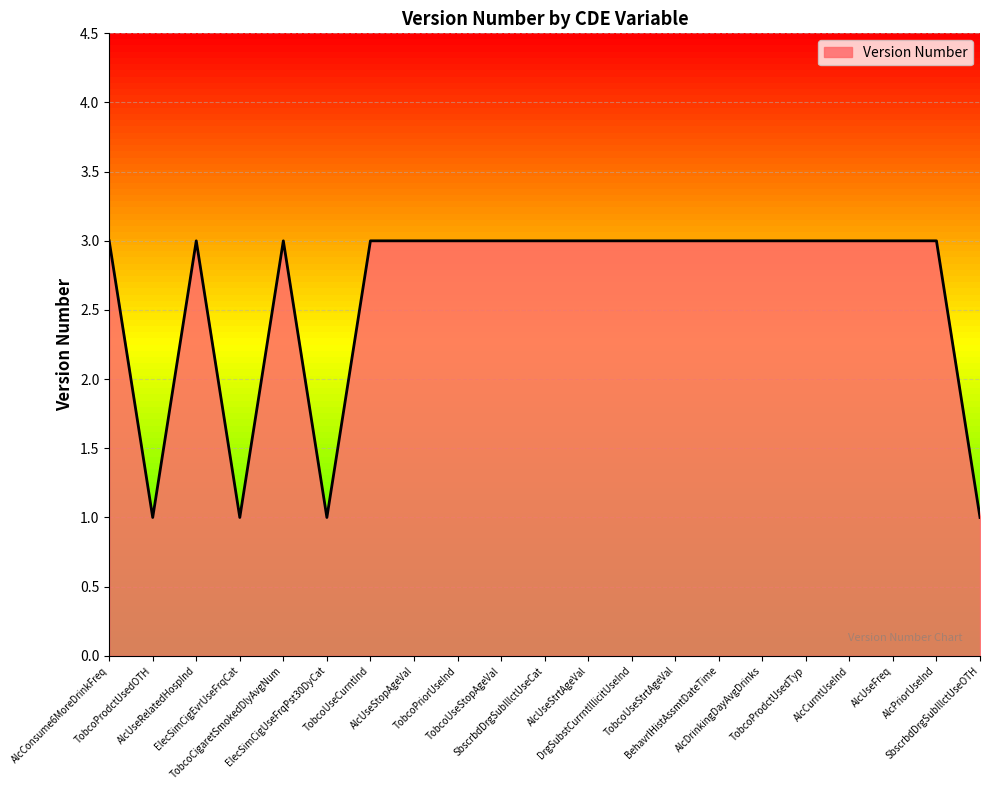

What is the maximum value shown in the chart?

3